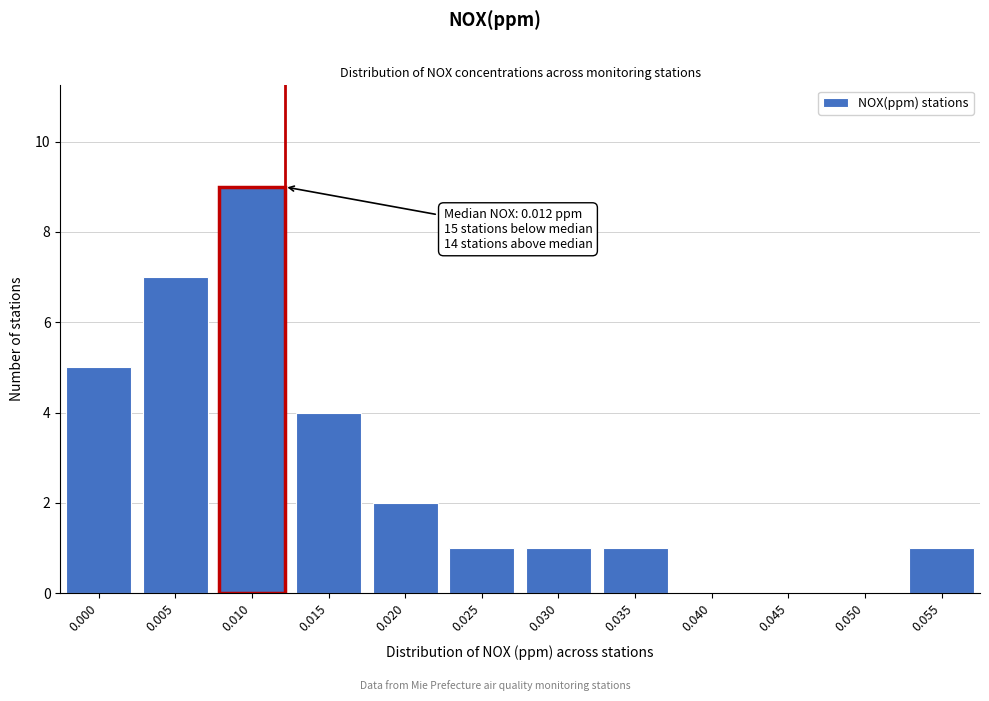

Reading right to left, extract all data points from this chart.

0.055=1	0.050=0	0.045=0	0.040=0	0.035=1	0.030=1	0.025=1	0.020=2	0.015=4	0.010=9	0.005=7	0.000=5